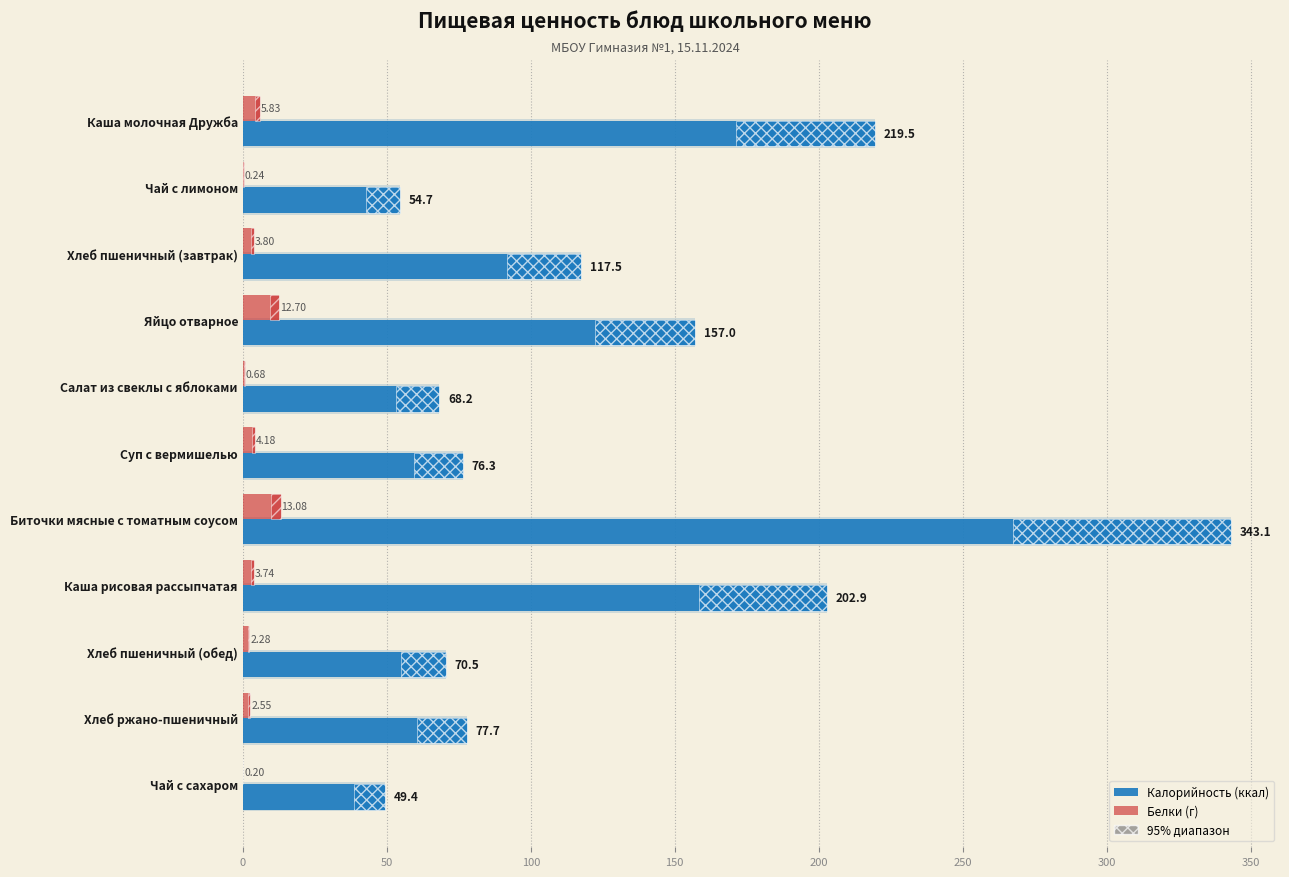

The value of Белки (г) at Биточки мясные с томатным соусом is 21.9. True or false?

False